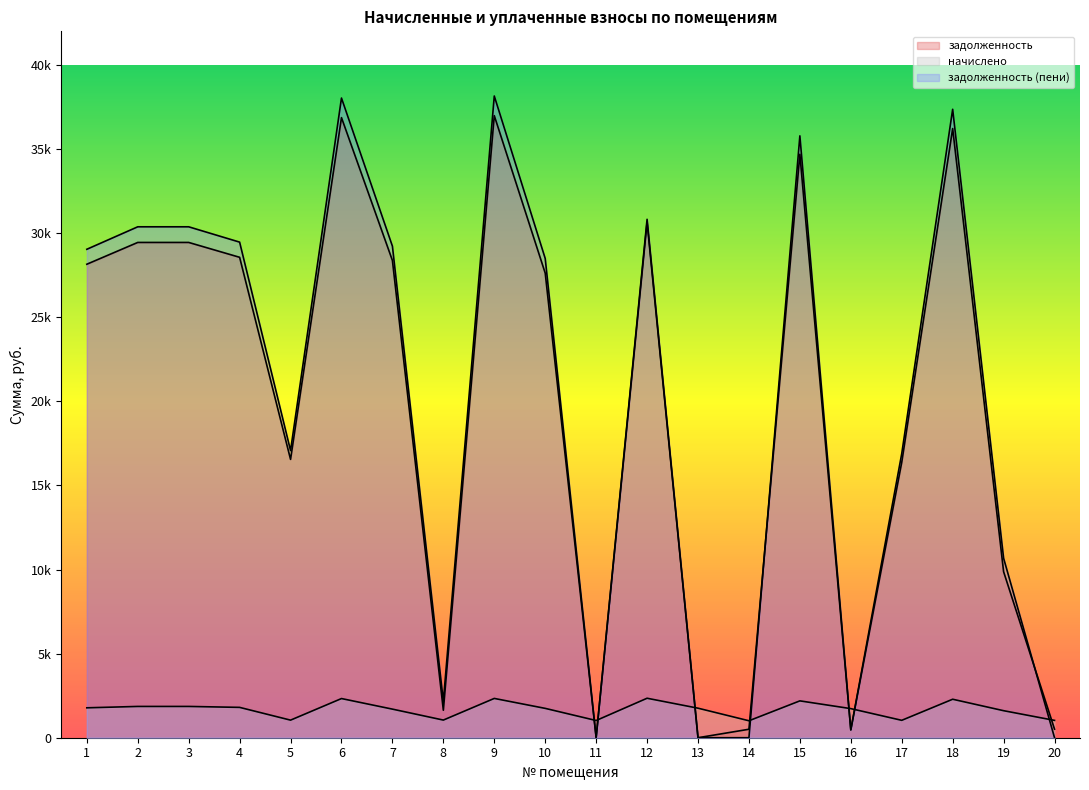

Between which two adjacent categories do задолженность and начислено first intersect?

10 and 11